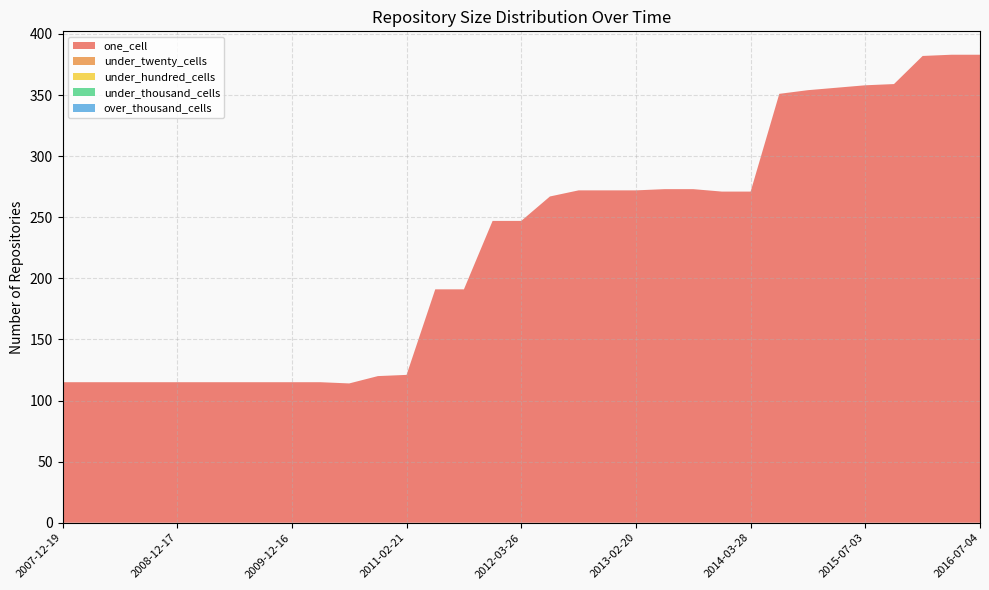

Does the chart have visible grid lines?

Yes